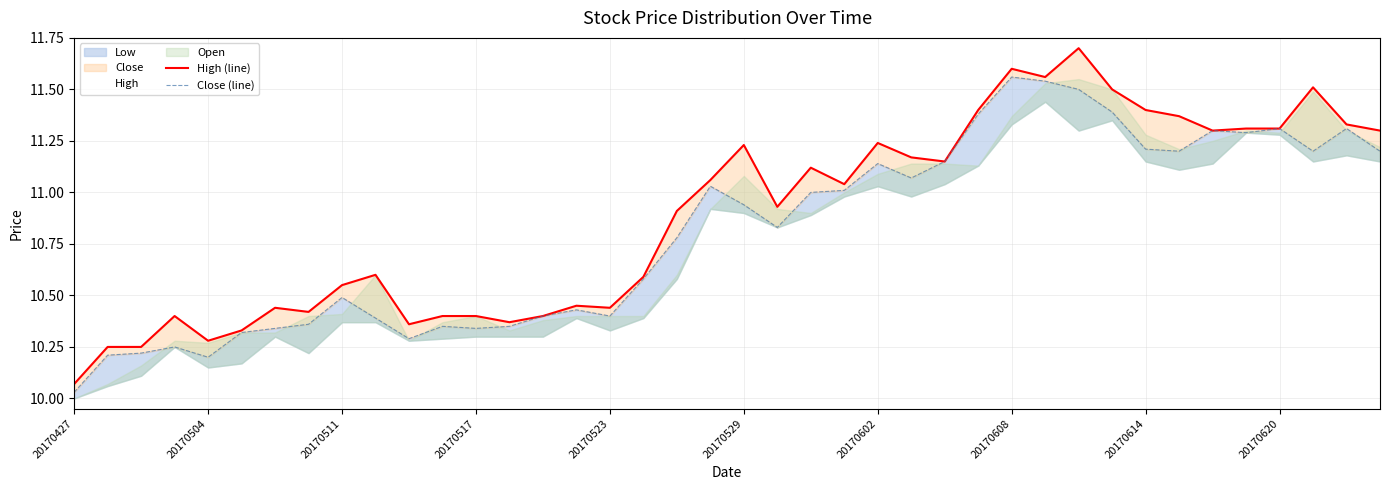

True or false: High (line) and Close (line) cross at least once.

False